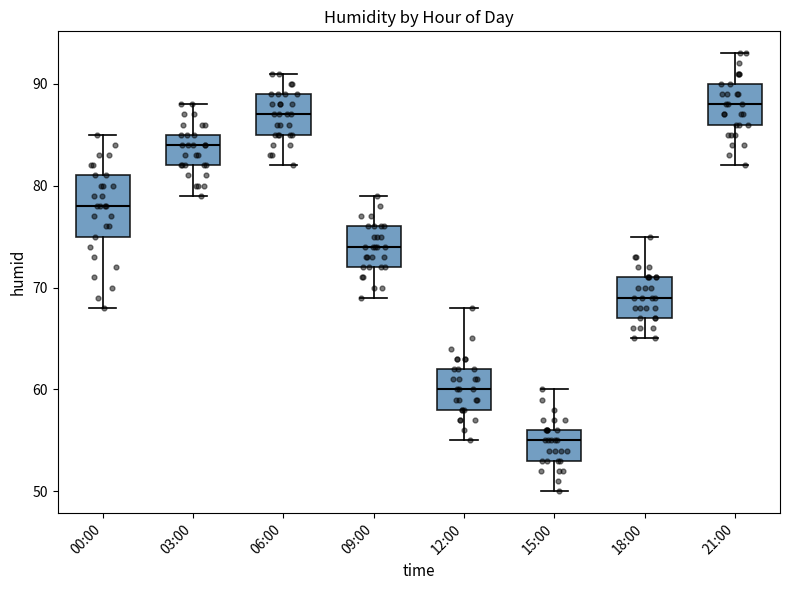

Where is the upper edge of the box for 15:00 on the y-axis? The values are not printed on the chart, so give them approximately, as read against the axis.

56